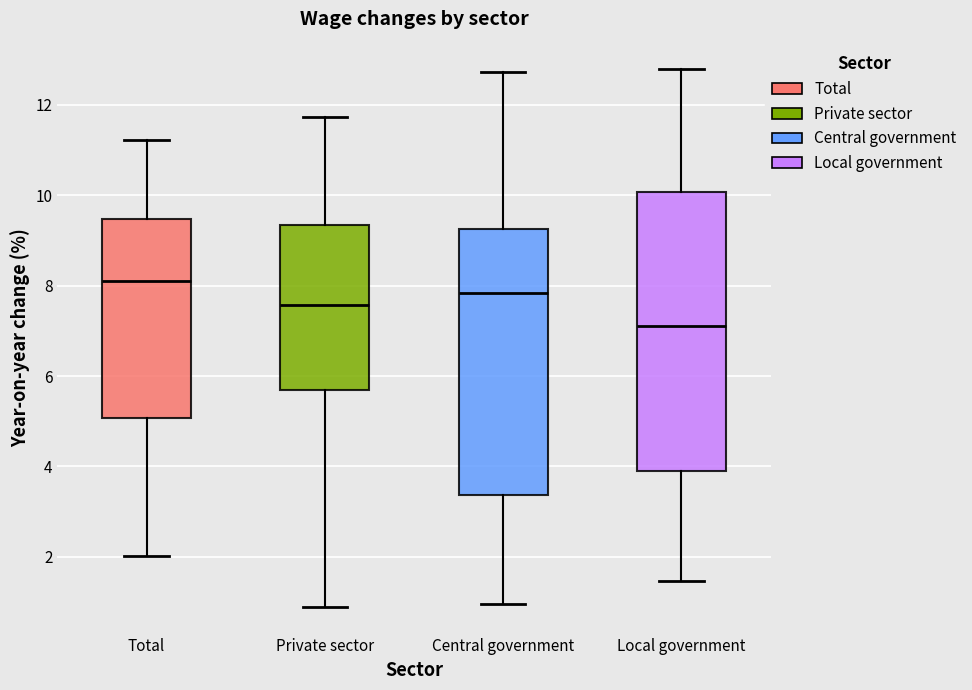

Comparing the boxes themselves (not the whiskers), which one is the tallest?

Local government